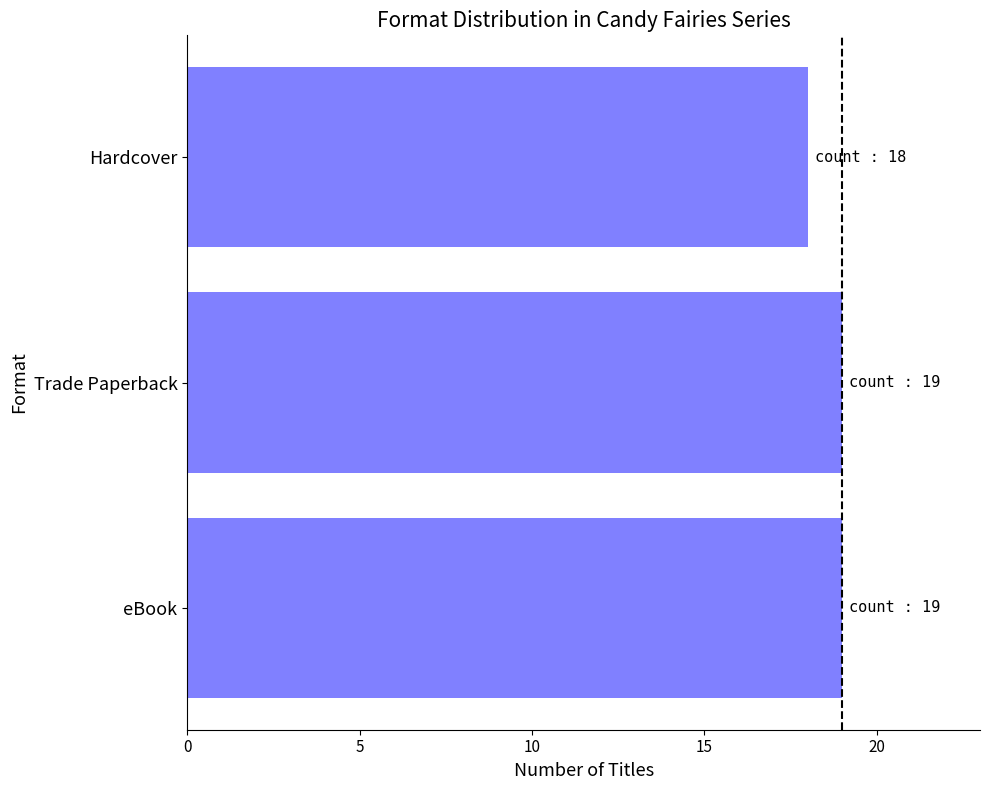

How many values are between 18 and 19?

3